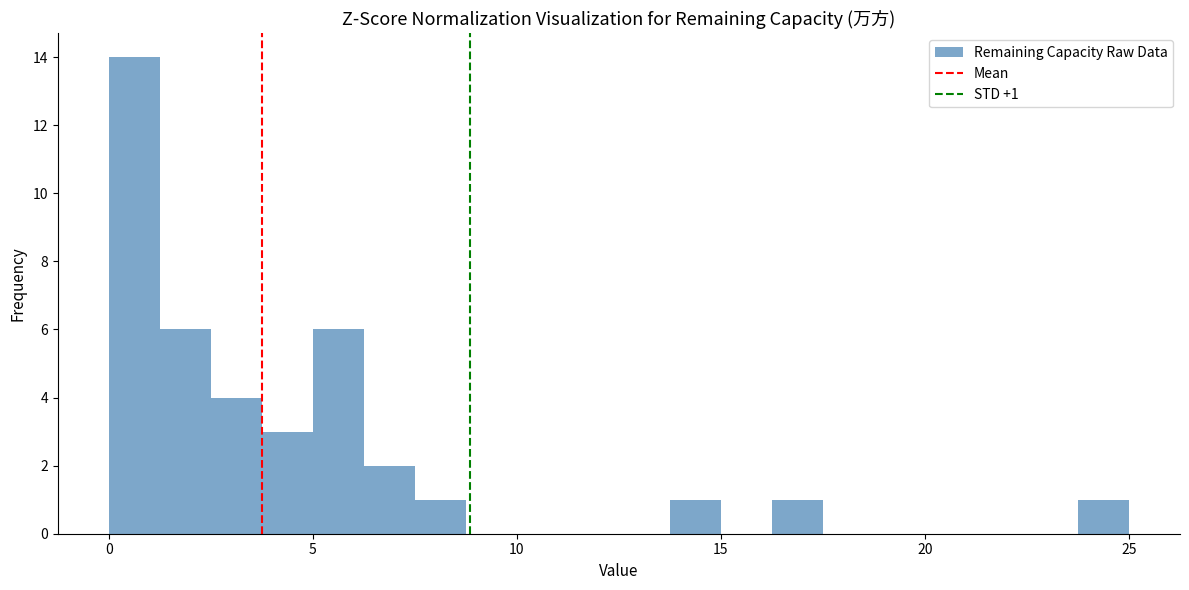

Around what value on the x-axis is the tallest bar? Give the approximate position of its centre, as read against the axis.

0.5